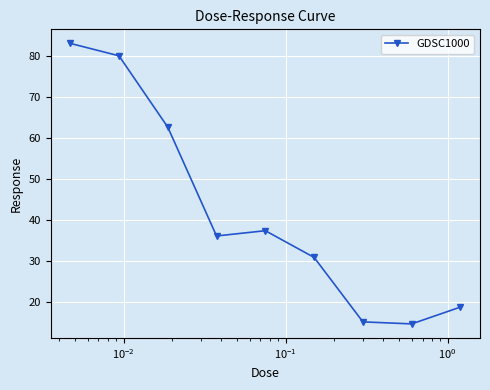

Reading right to left, list all the values displayed in this chart.

18.8	14.7	15.2	30.9	37.5	36.2	62.7	80.2	83.2